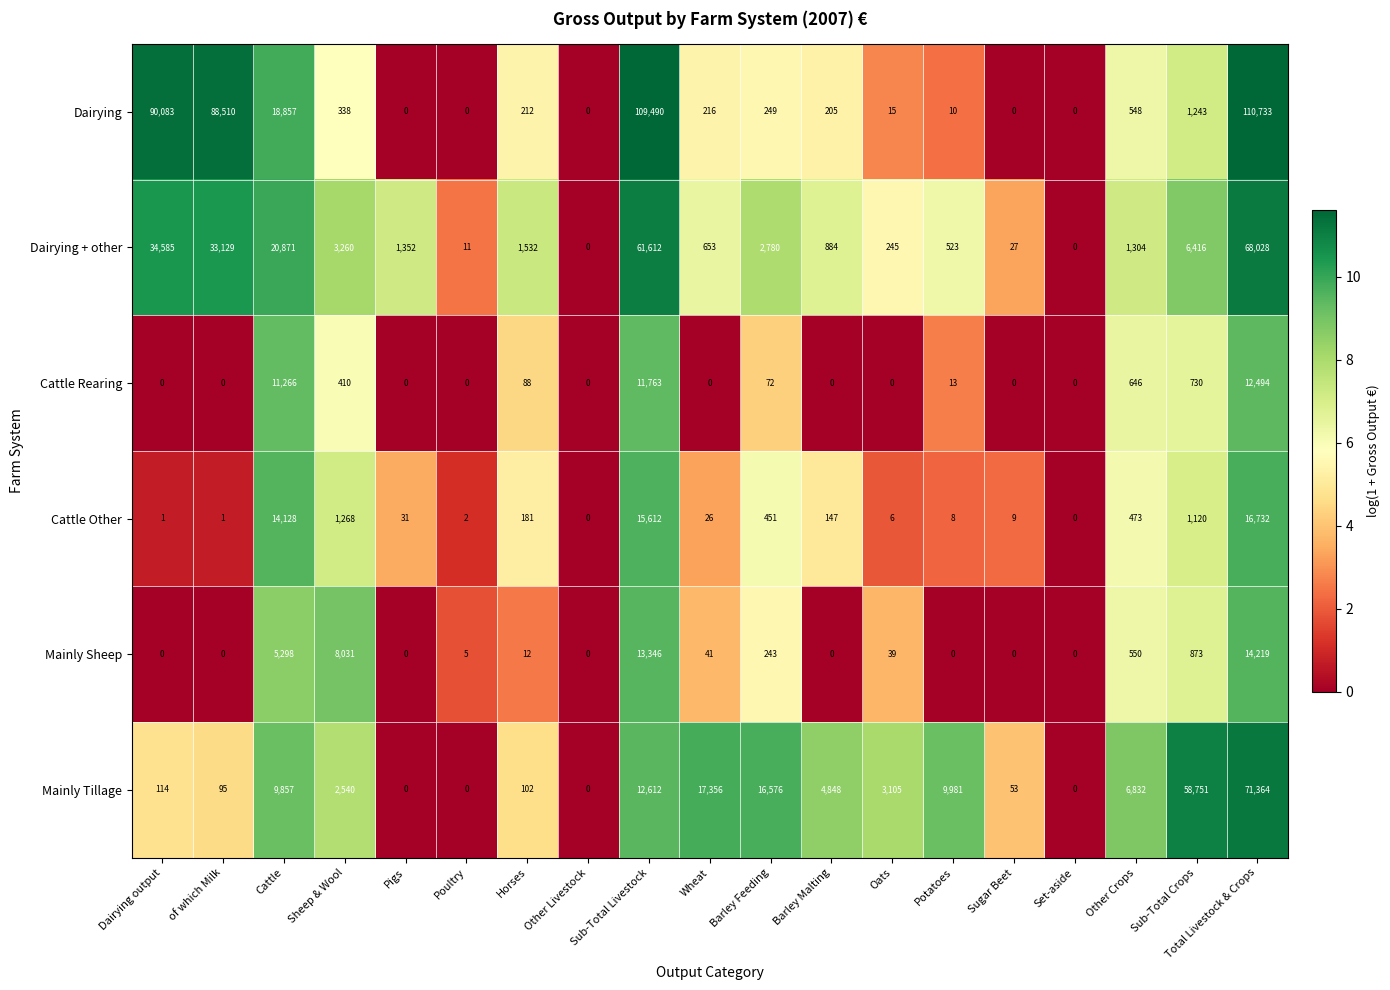

Which category has the highest value in the Dairying series?

Total Livestock & Crops